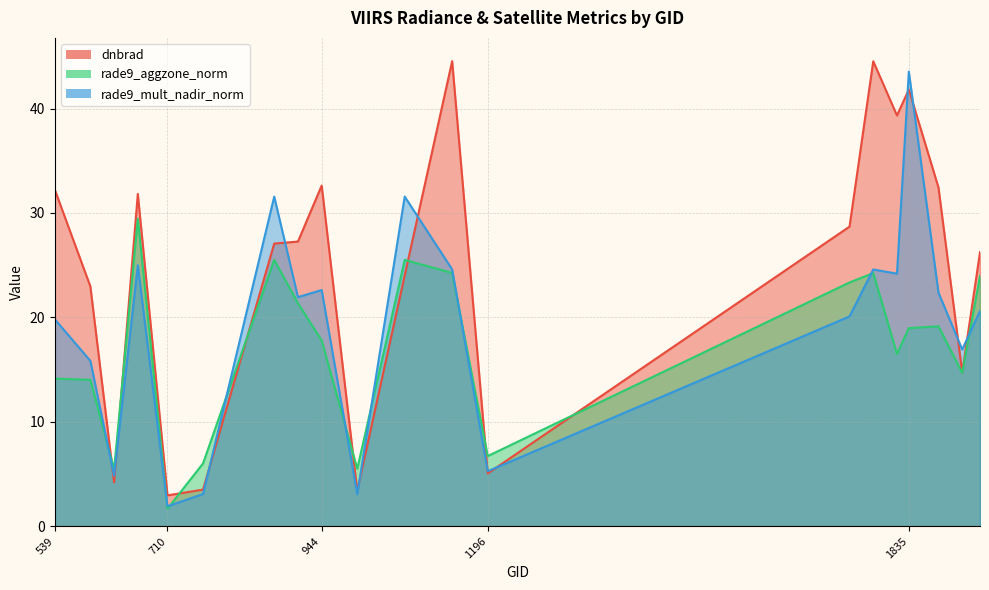

True or false: rade9_mult_nadir_norm has a value of 12.7 at 1943.

False